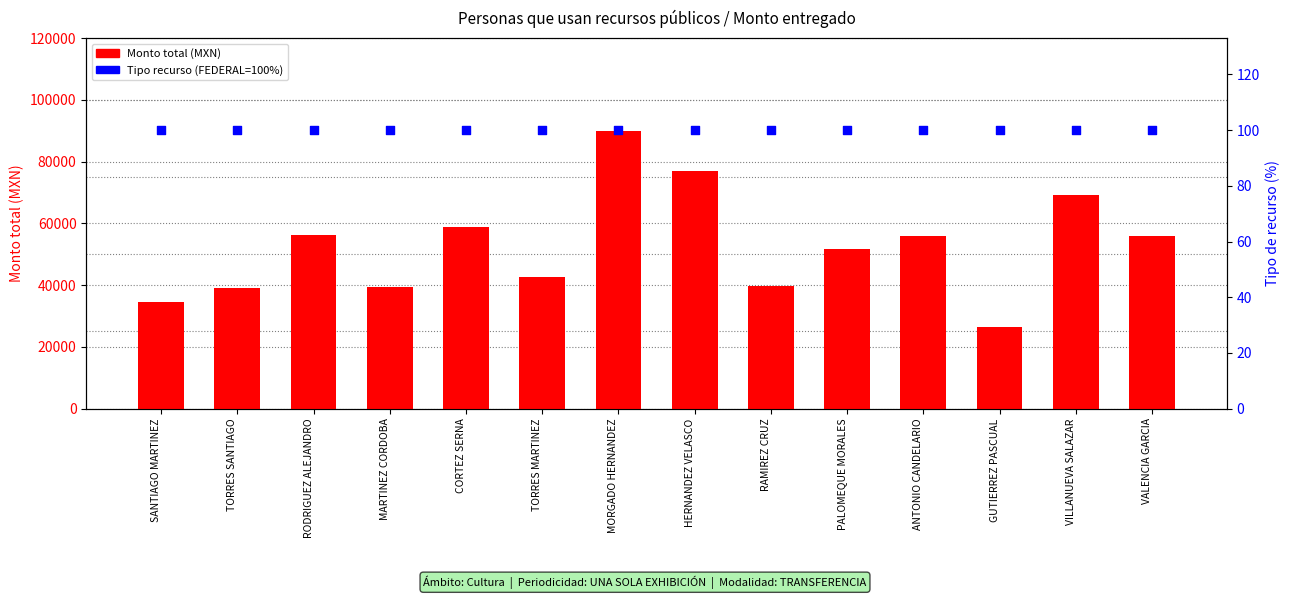

Is the value of Monto total (MXN) at HERNANDEZ VELASCO greater than the value of Tipo de recurso (FEDERAL=100%) at SANTIAGO MARTINEZ?

Yes